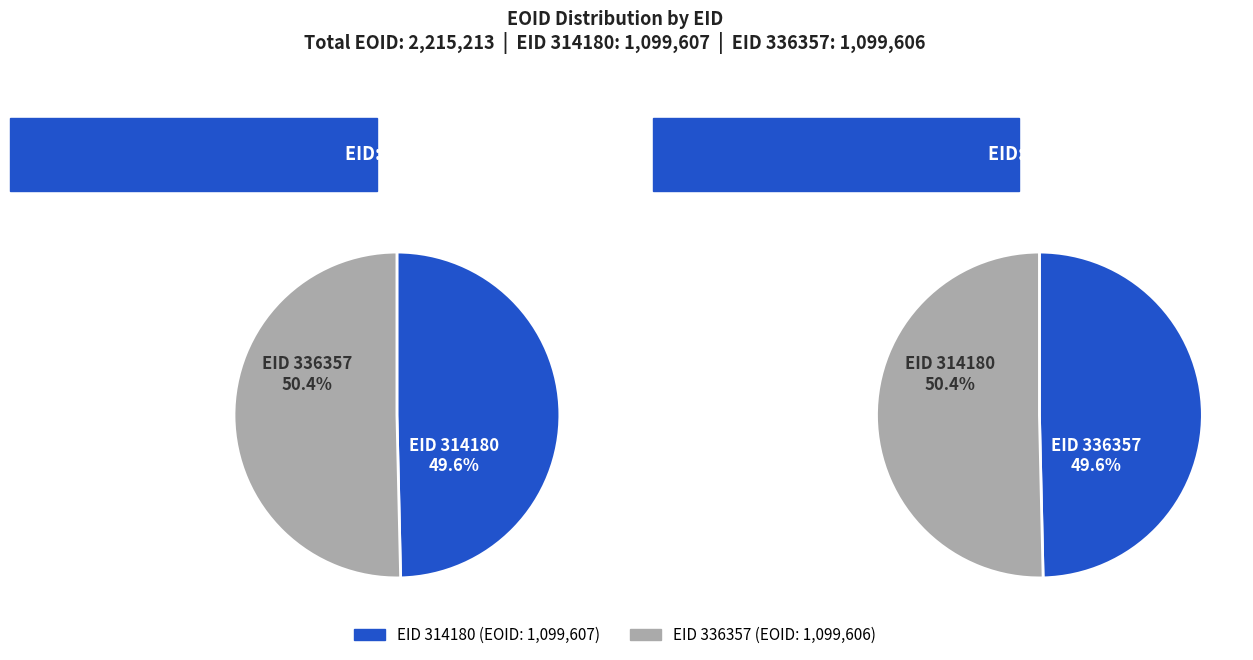

Combined, what portion of the pie is eid_values and eoid_values?

100.0%